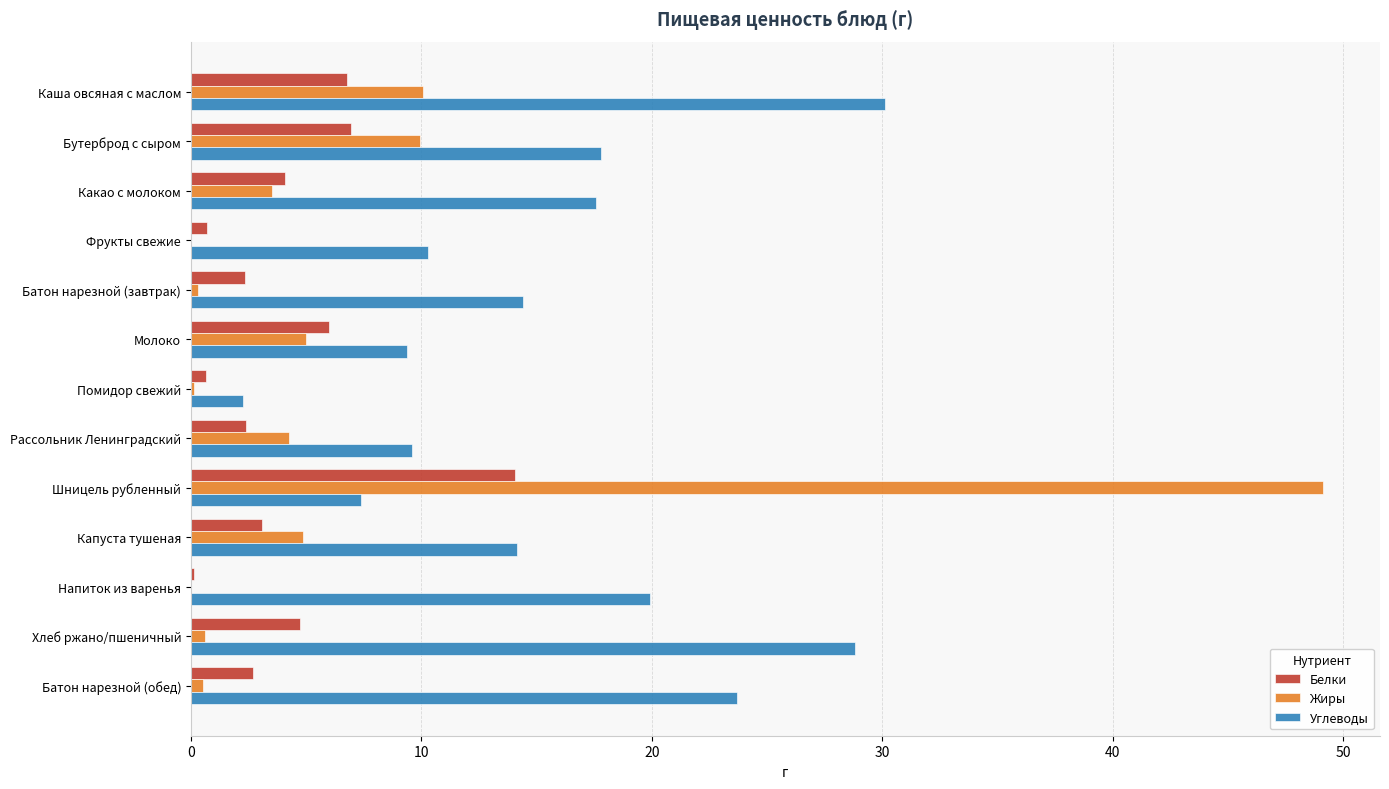

Which series has the largest range (max minus min)?

Жиры